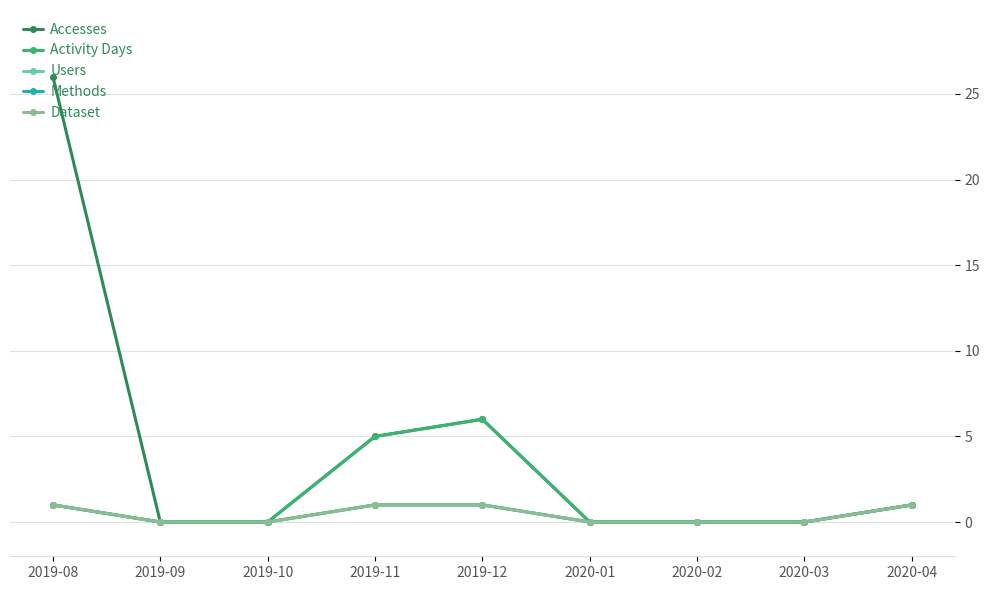

At which category is the sum across all series the highest?

2019-08